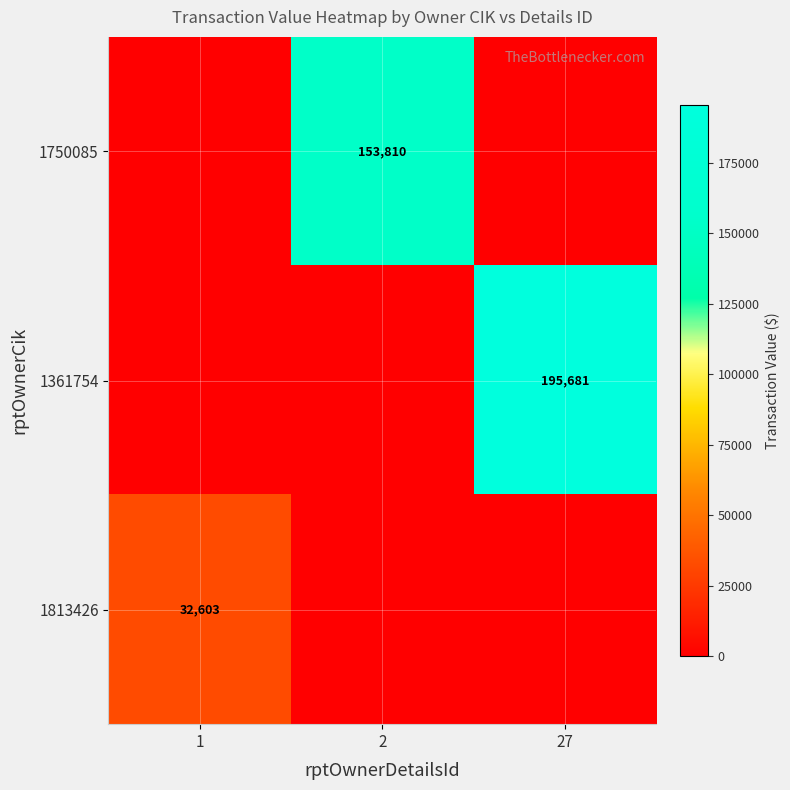

The value of 1361754 at 27 is 195681. True or false?

True